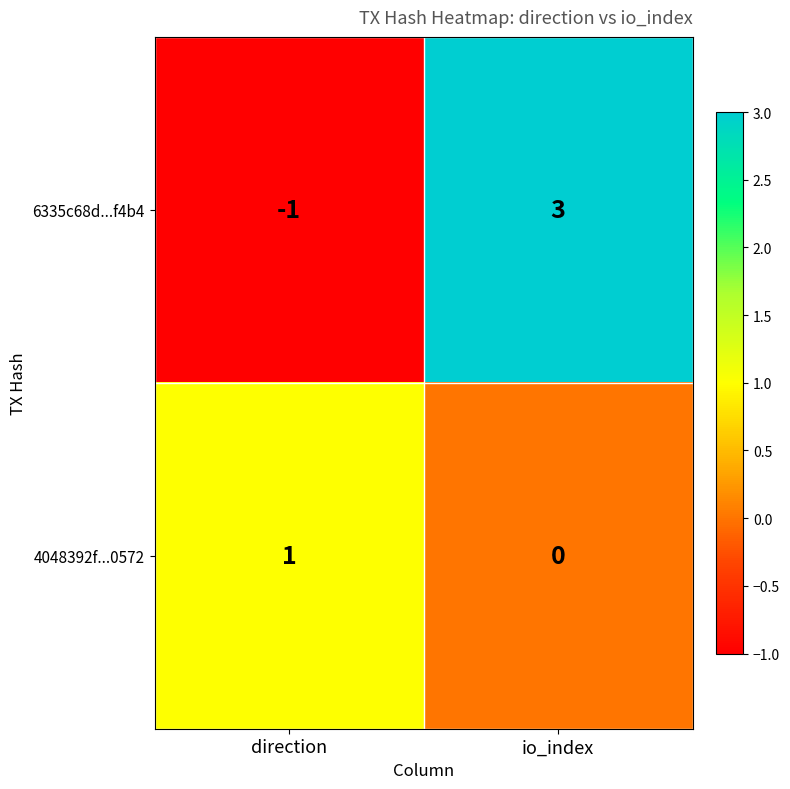

Is it true that 6335c68d...f4b4 equals -1 at direction?

True